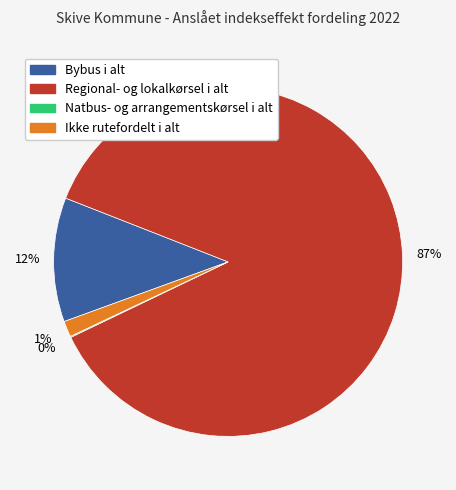

The Ikke rutefordelt i alt slice represents 11% of the pie. True or false?

False